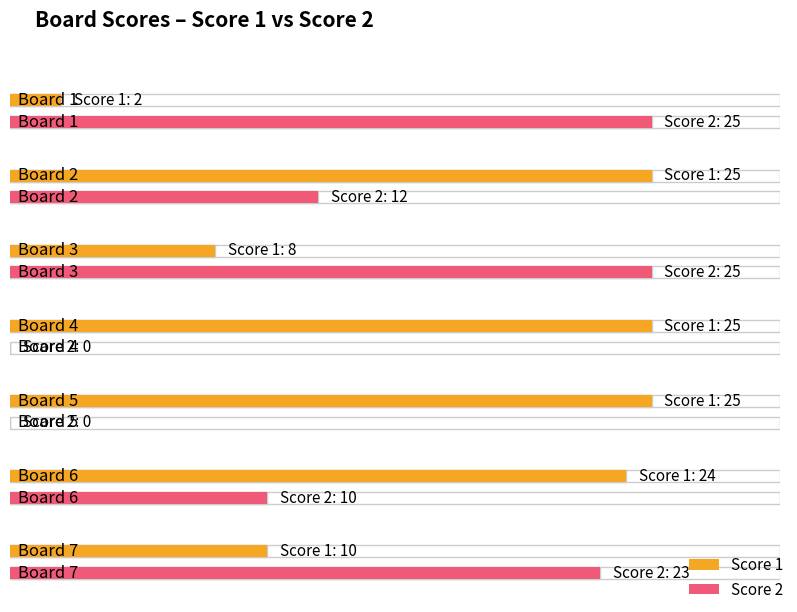

How many data points in Score 2 are above 12?

3